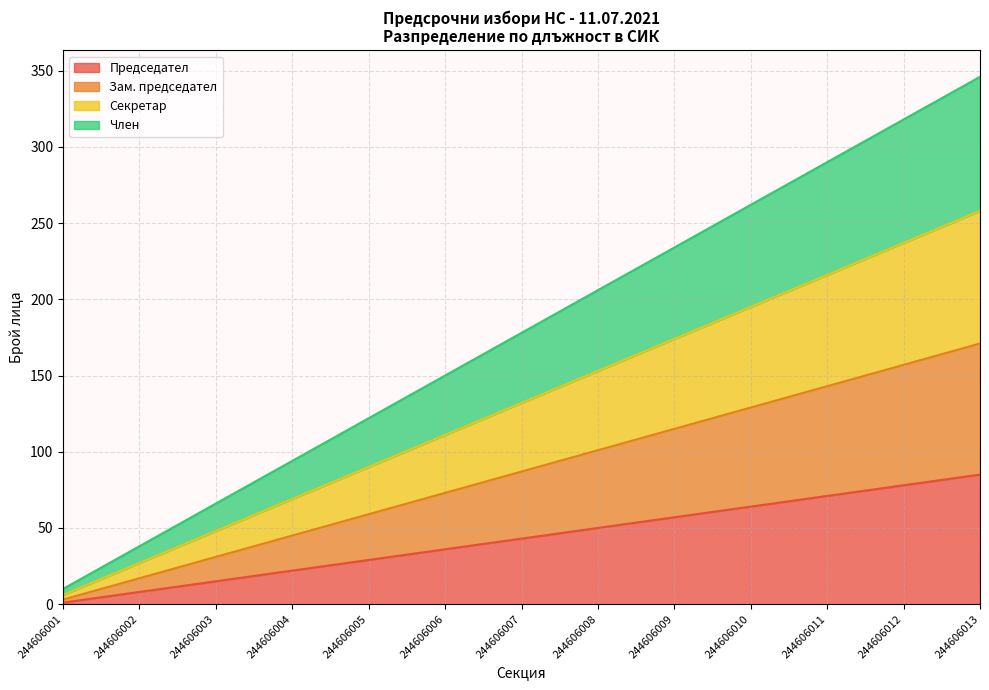

List the labels in order of Председател value, smallest first.

244606001, 244606002, 244606003, 244606004, 244606005, 244606006, 244606007, 244606008, 244606009, 244606010, 244606011, 244606012, 244606013